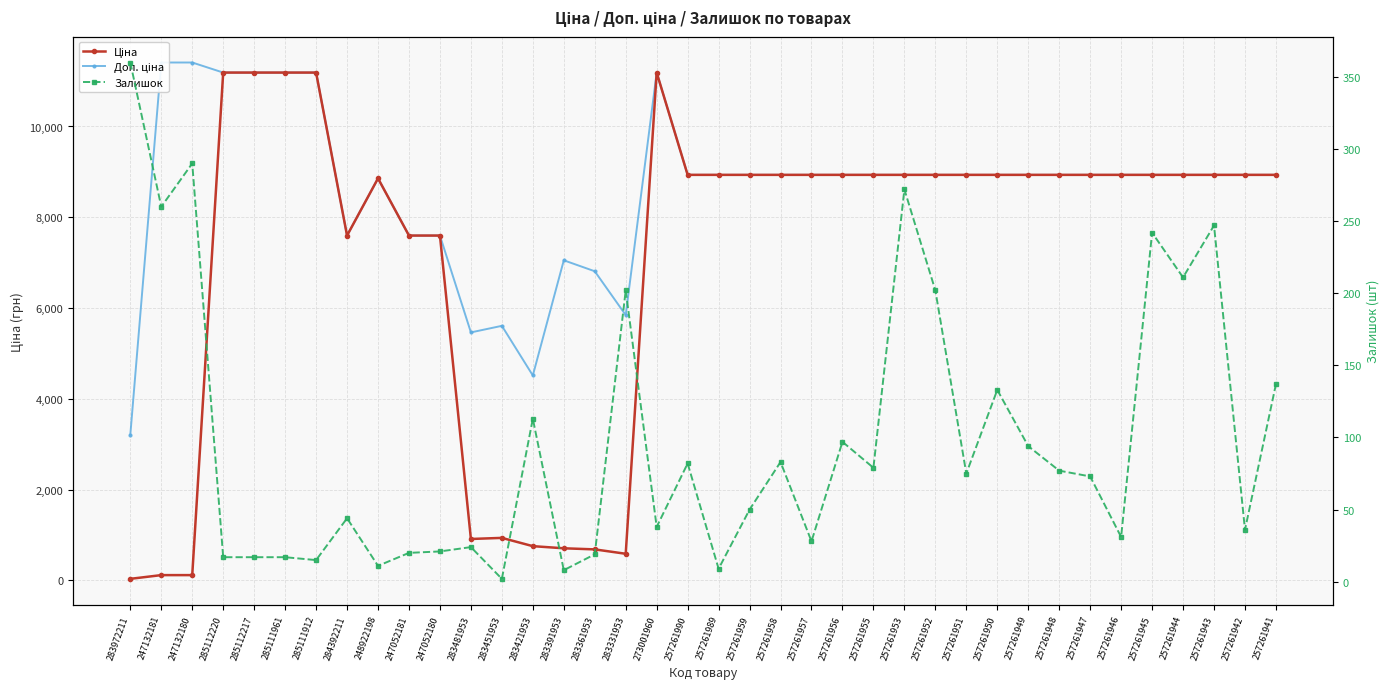

Reading right to left, what are all the values shown in this chart?

Ціна: 257261941=8934.1	257261942=8934.1	257261943=8934.1	257261944=8934.1	257261945=8934.1	257261946=8934.1	257261947=8934.1	257261948=8934.1	257261949=8934.1	257261950=8934.1	257261951=8934.1	257261952=8934.1	257261953=8934.1	257261955=8934.1	257261956=8934.1	257261957=8934.1	257261958=8934.1	257261959=8934.1	257261989=8934.1	257261990=8934.1	273001960=11188.2	283331953=584.4	283361953=681.0	283391953=705.1	283421953=752.2	283451953=934.5	283481953=910.4	247052180=7596.5	247052181=7596.5	248922198=8856.7	284392211=7596.5	285111912=11188.2	285111961=11188.2	285112217=11188.2	285112220=11188.2	247132180=114.1	247132181=114.1	283972211=32.0
Доп. ціна: 257261941=8934.1	257261942=8934.1	257261943=8934.1	257261944=8934.1	257261945=8934.1	257261946=8934.1	257261947=8934.1	257261948=8934.1	257261949=8934.1	257261950=8934.1	257261951=8934.1	257261952=8934.1	257261953=8934.1	257261955=8934.1	257261956=8934.1	257261957=8934.1	257261958=8934.1	257261959=8934.1	257261989=8934.1	257261990=8934.1	273001960=11188.2	283331953=5843.9	283361953=6809.8	283391953=7051.3	283421953=4513.3	283451953=5607.2	283481953=5462.3	247052180=7596.5	247052181=7596.5	248922198=8856.7	284392211=7596.5	285111912=11188.2	285111961=11188.2	285112217=11188.2	285112220=11188.2	247132180=11410.0	247132181=11410.0	283972211=3205.0
Залишок: 257261941=137.0	257261942=36.0	257261943=247.0	257261944=211.0	257261945=242.0	257261946=31.0	257261947=73.0	257261948=77.0	257261949=94.0	257261950=133.0	257261951=75.0	257261952=202.0	257261953=272.0	257261955=79.0	257261956=97.0	257261957=28.0	257261958=83.0	257261959=50.0	257261989=9.0	257261990=82.0	273001960=38.0	283331953=202.0	283361953=19.0	283391953=8.0	283421953=113.0	283451953=2.0	283481953=24.0	247052180=21.0	247052181=20.0	248922198=11.0	284392211=44.0	285111912=15.0	285111961=17.0	285112217=17.0	285112220=17.0	247132180=290.0	247132181=260.0	283972211=360.0